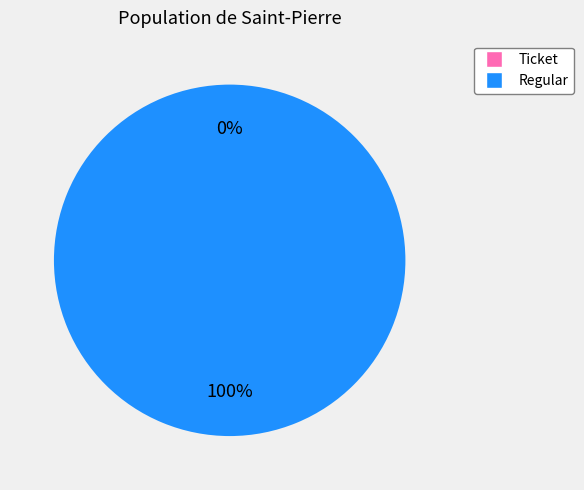

To the nearest percent, what is the difference between the Ticket and Regular slice percentages?

100%